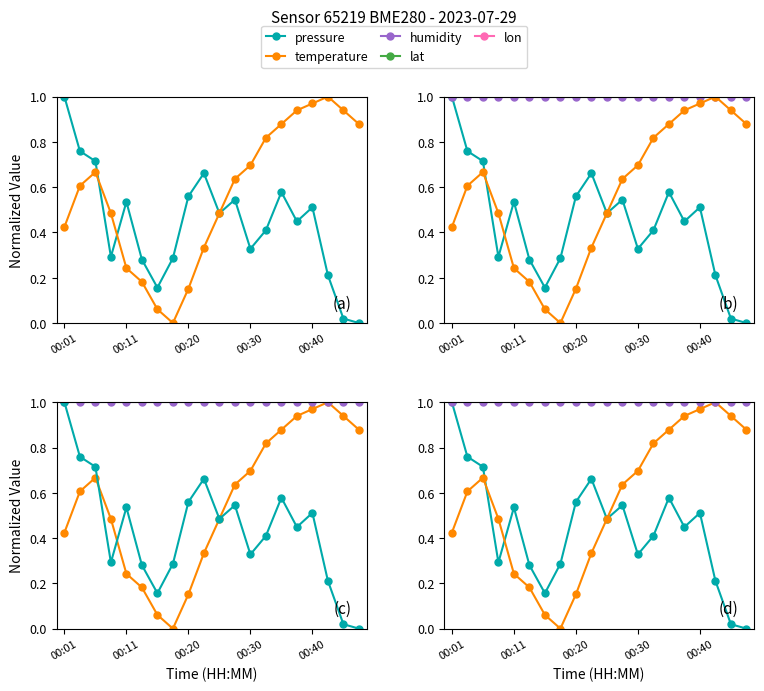

What is the sum of the temperature values at 7 and 16?

1.0